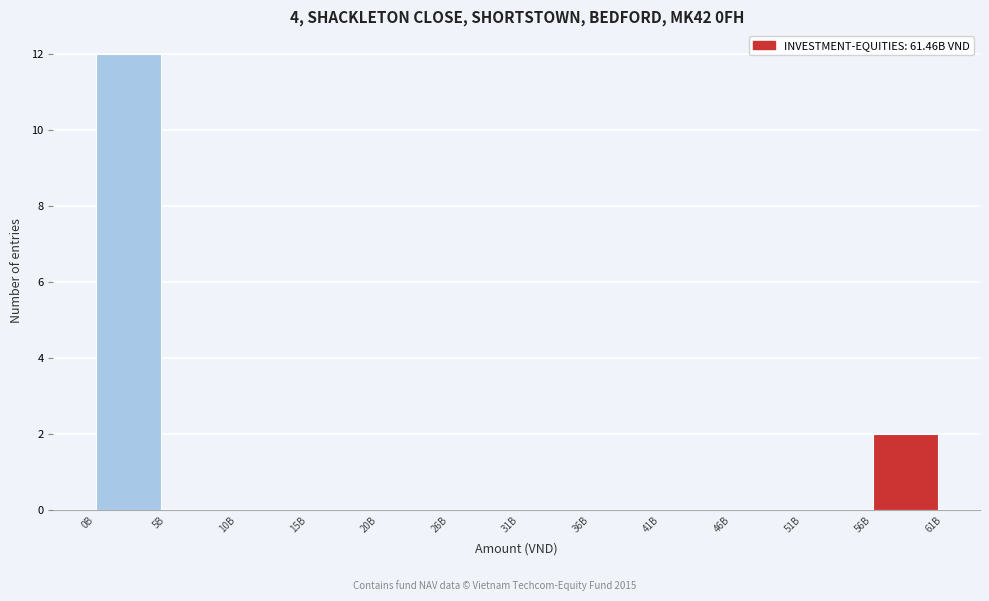

Reading left to right, list all the values displayed in this chart.

0B=12	5B=0	10B=0	15B=0	20B=0	26B=0	31B=0	36B=0	41B=0	46B=0	51B=0	56B=2